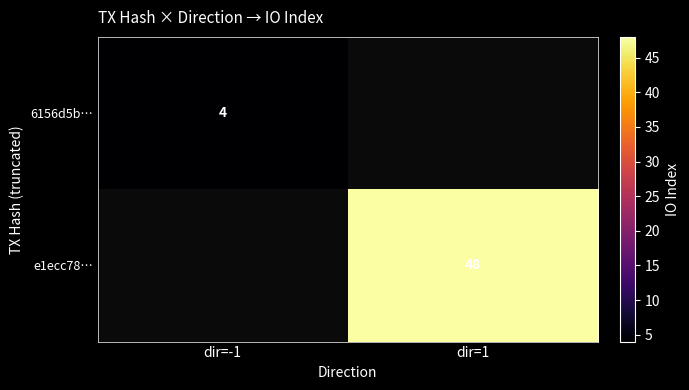

Which category has the lowest value across all series?

dir=1